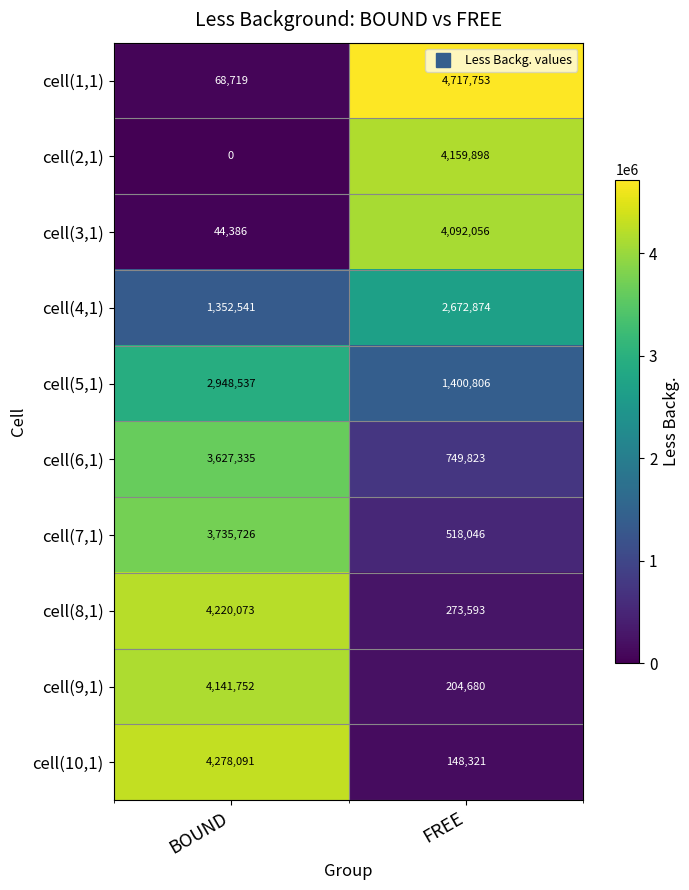

What is the minimum value for cell(8,1)?

273593